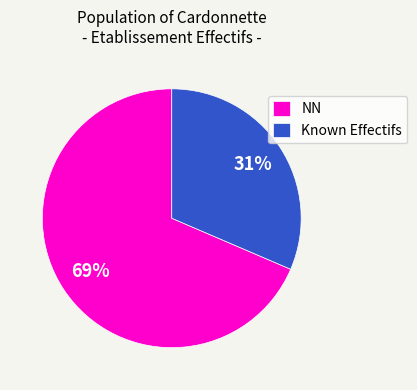

Which category has the biggest portion of the pie?

NN